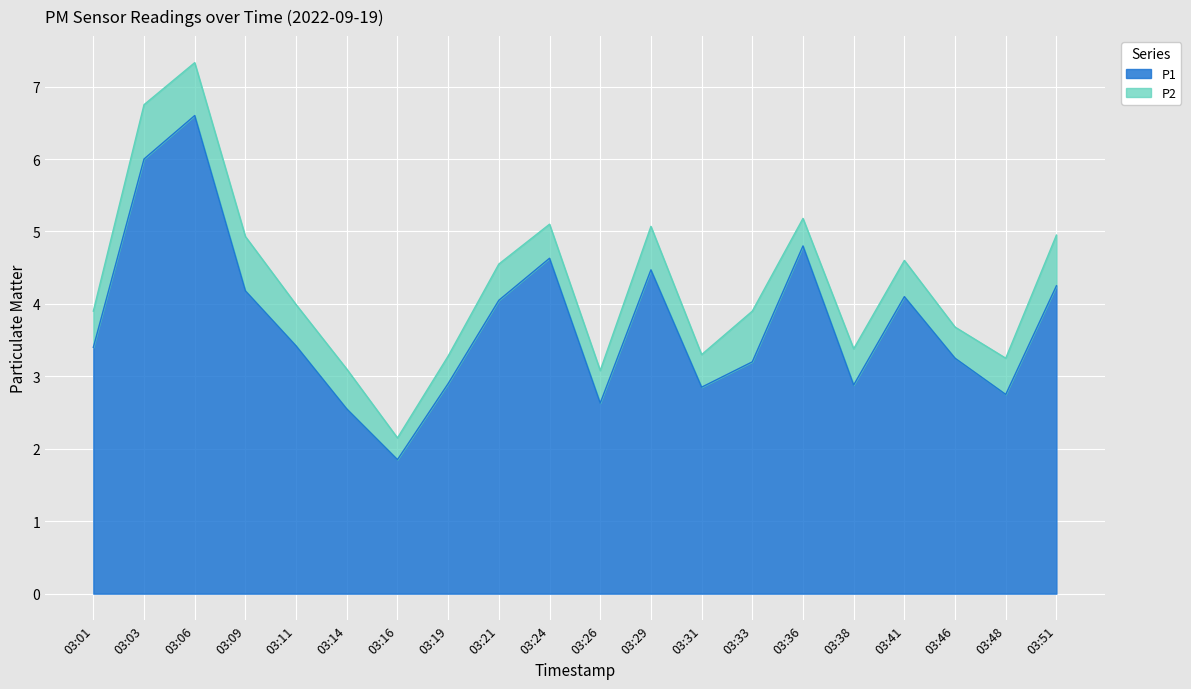

How many points are lower than both their immediate neighbors (excluding endpoints)?

5